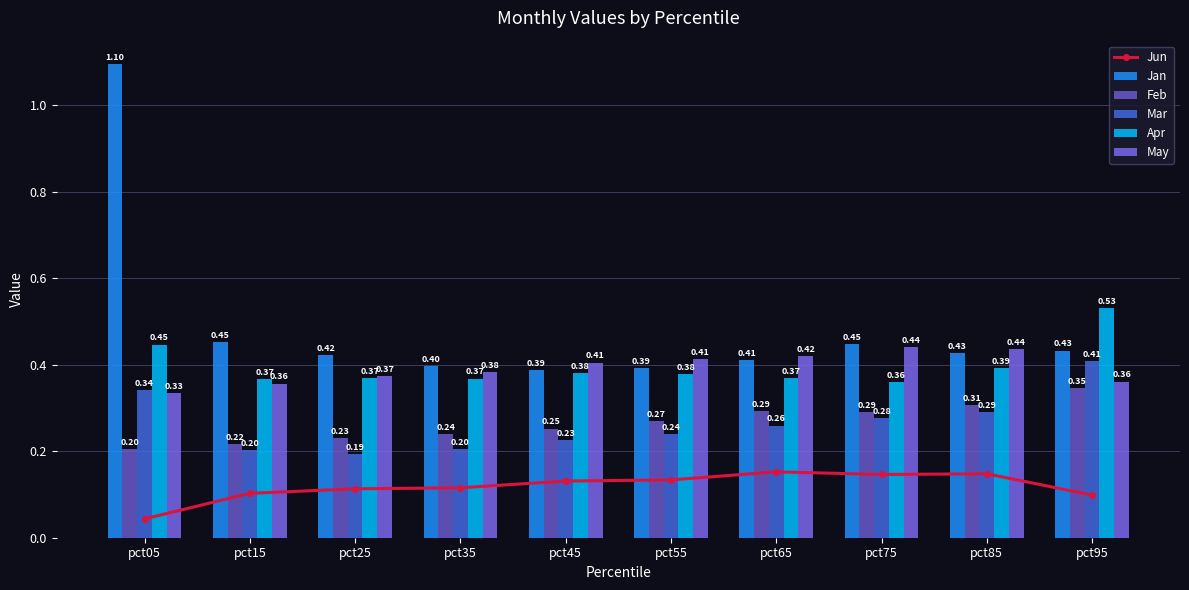

The value of May at pct95 is 0.4. True or false?

True